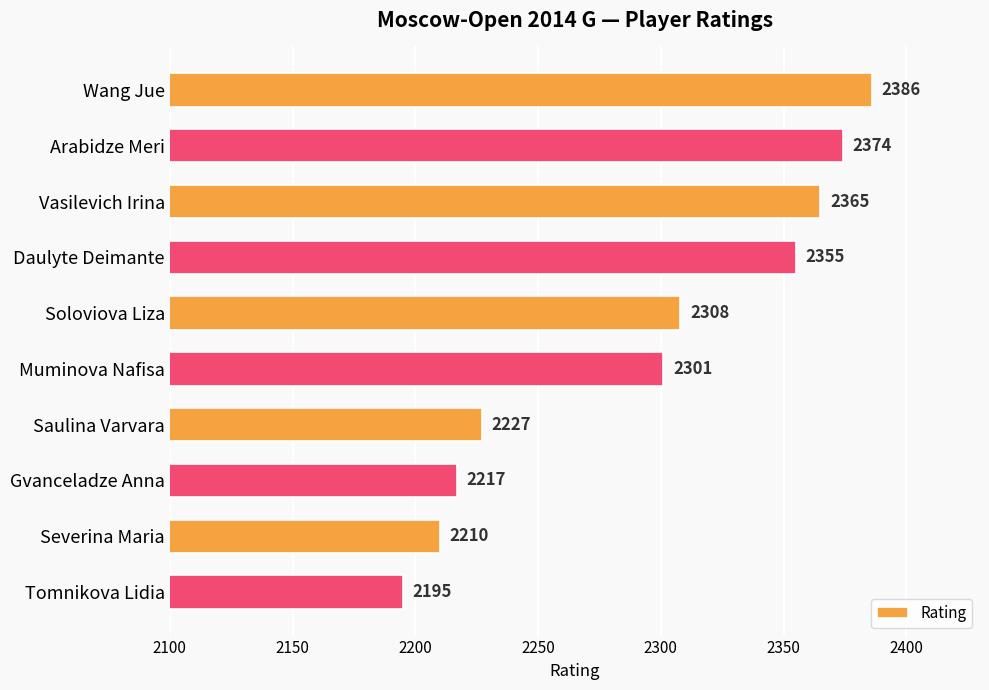

Reading top to bottom, transcribe all the data shown in this chart.

Wang Jue=2386	Arabidze Meri=2374	Vasilevich Irina=2365	Daulyte Deimante=2355	Soloviova Liza=2308	Muminova Nafisa=2301	Saulina Varvara=2227	Gvanceladze Anna=2217	Severina Maria=2210	Tomnikova Lidia=2195